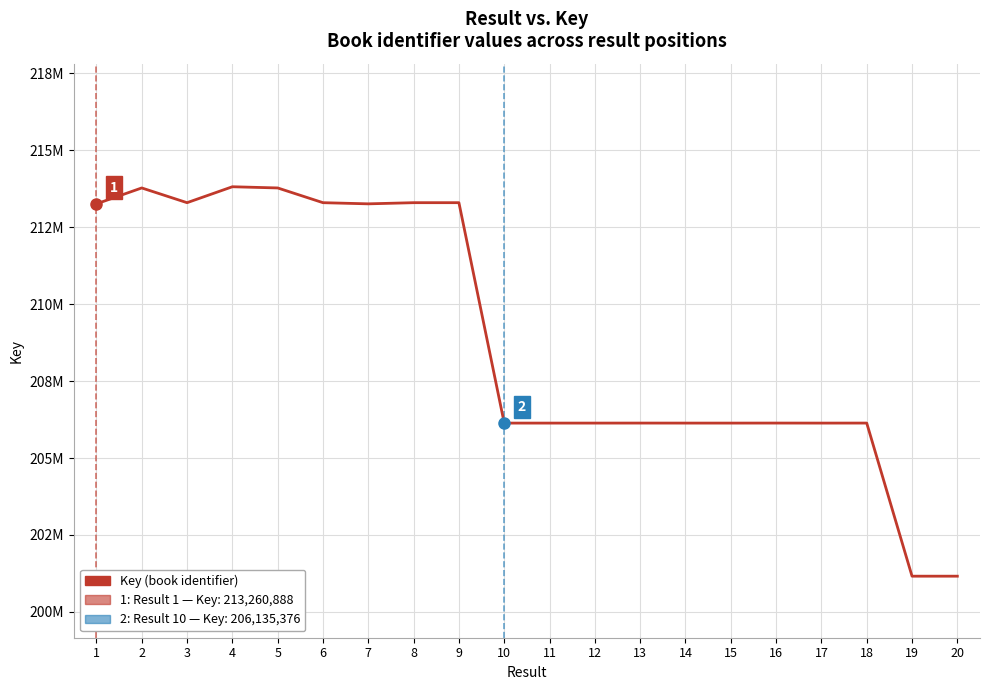

What is the change in value from 2 to 8?

-478934